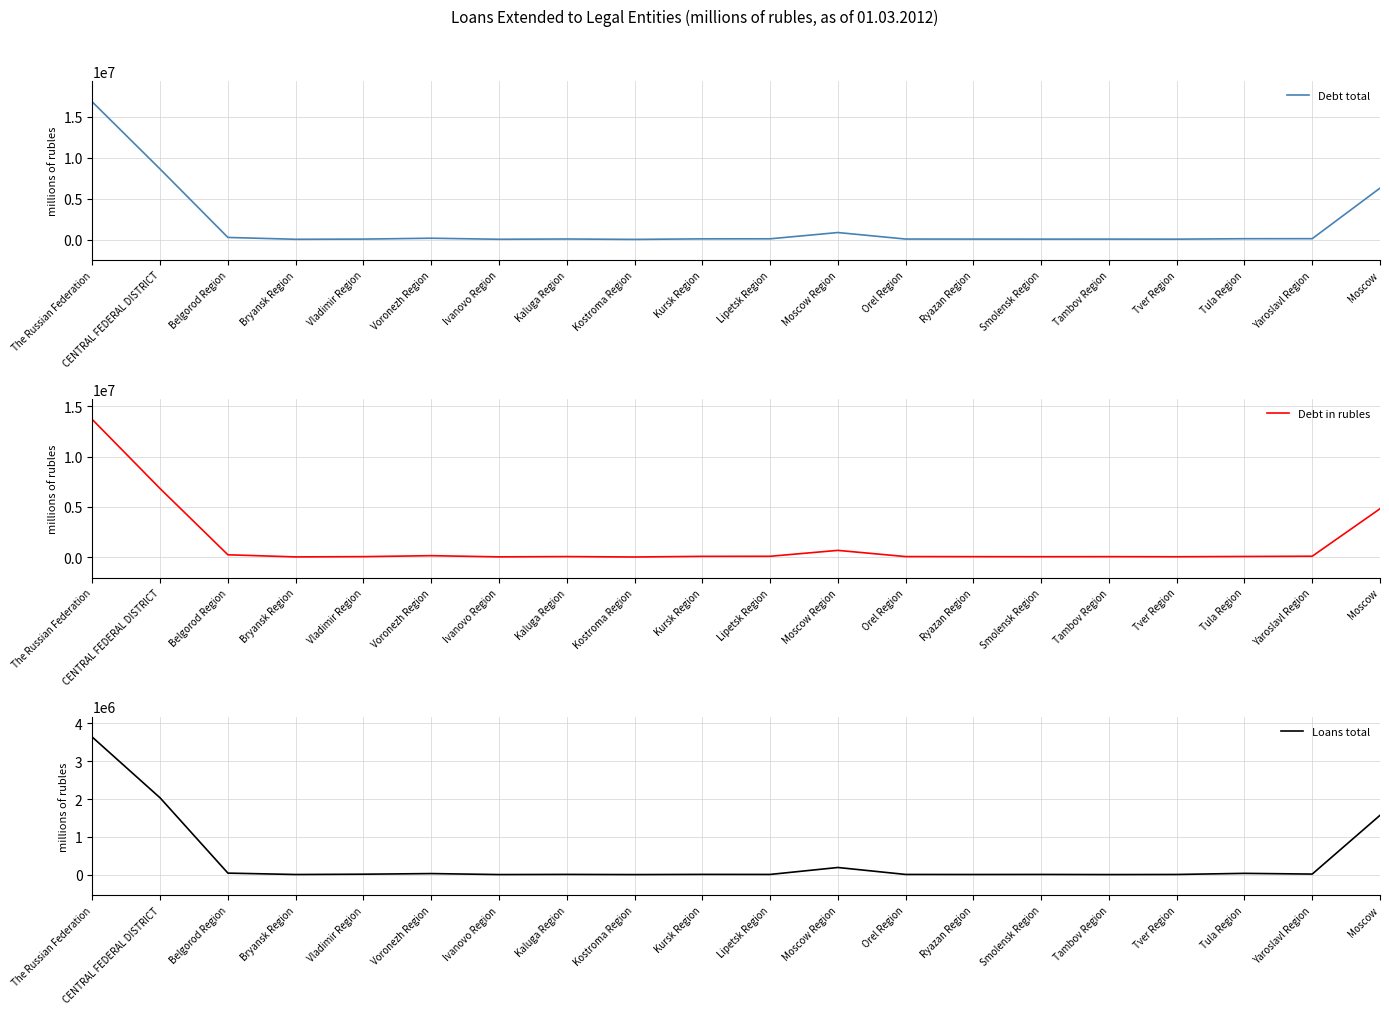

What is the sum of the Debt in rubles values at Tver Region and Kaluga Region?

120853